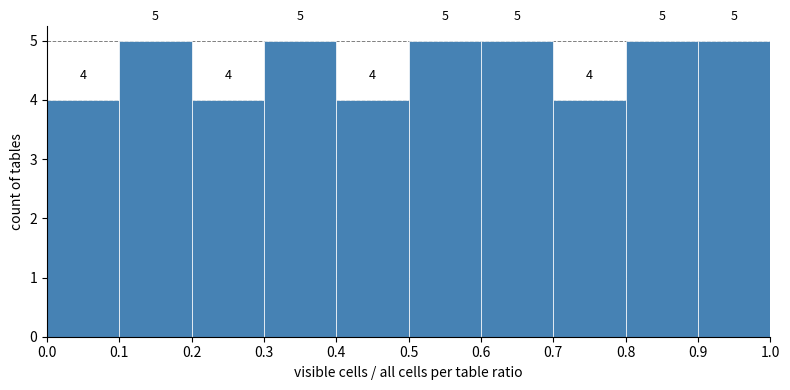

Reading left to right, list every bar in this chart as the range it spans on the x-axis followed by its height.

0.0 to 0.1: 4
0.1 to 0.2: 5
0.2 to 0.3: 4
0.3 to 0.4: 5
0.4 to 0.5: 4
0.5 to 0.6: 5
0.6 to 0.7: 5
0.7 to 0.8: 4
0.8 to 0.9: 5
0.9 to 1.0: 5